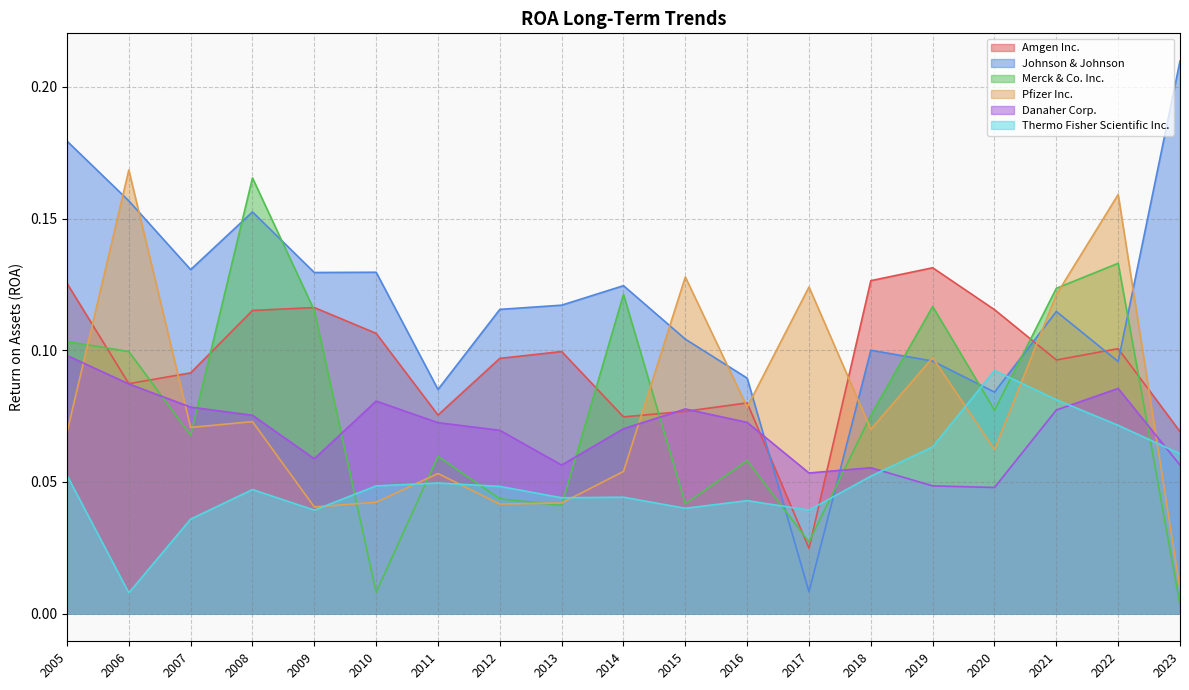

Which series has the largest range (max minus min)?

Johnson & Johnson